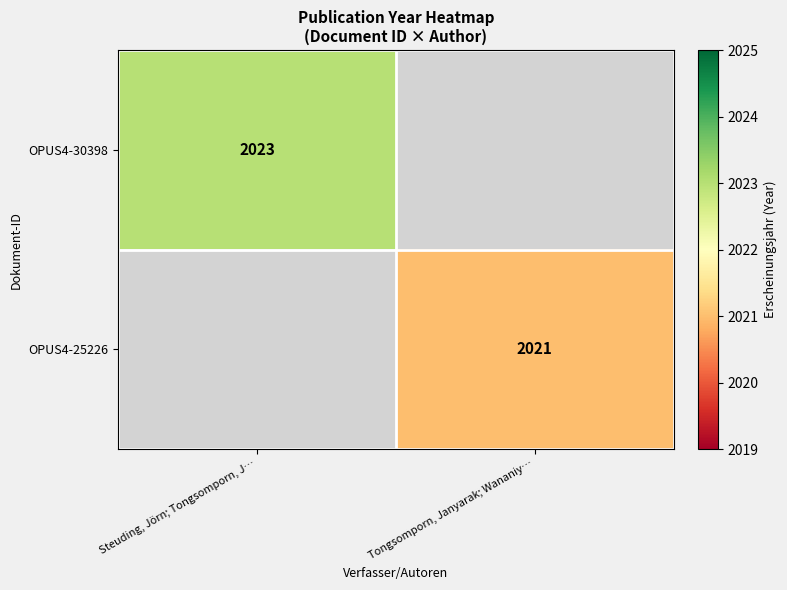

The value of OPUS4-30398 at Steuding, Jörn; Tongsomporn, J… is 955.4. True or false?

False